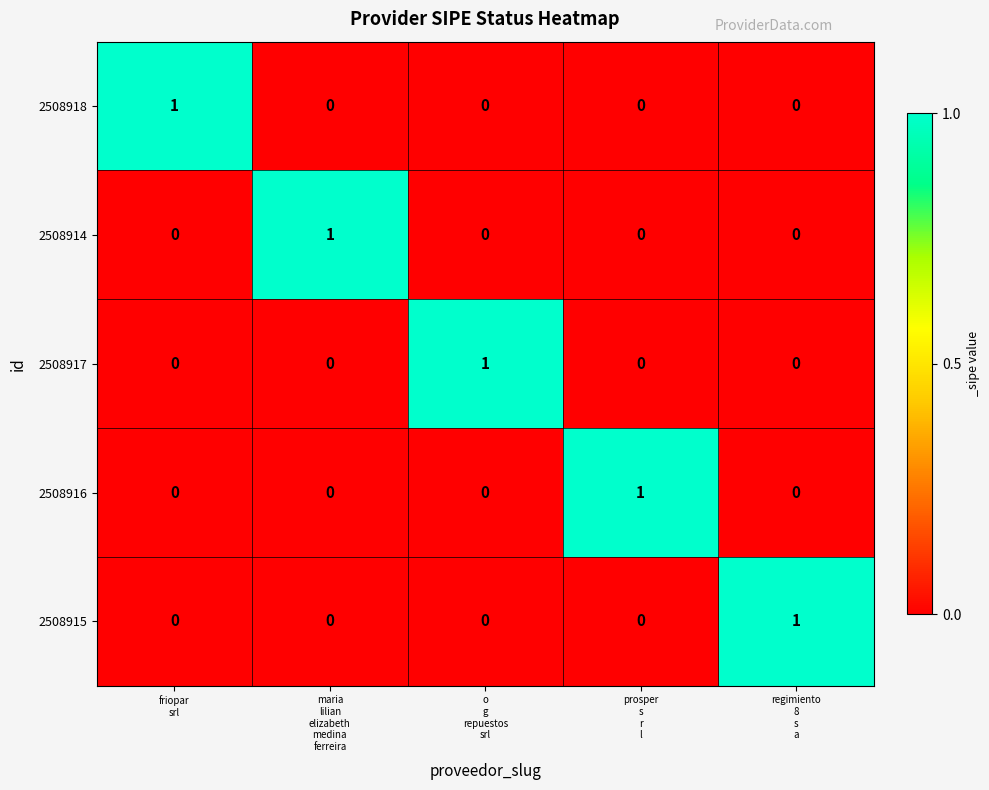

How many series are shown in this chart?

5